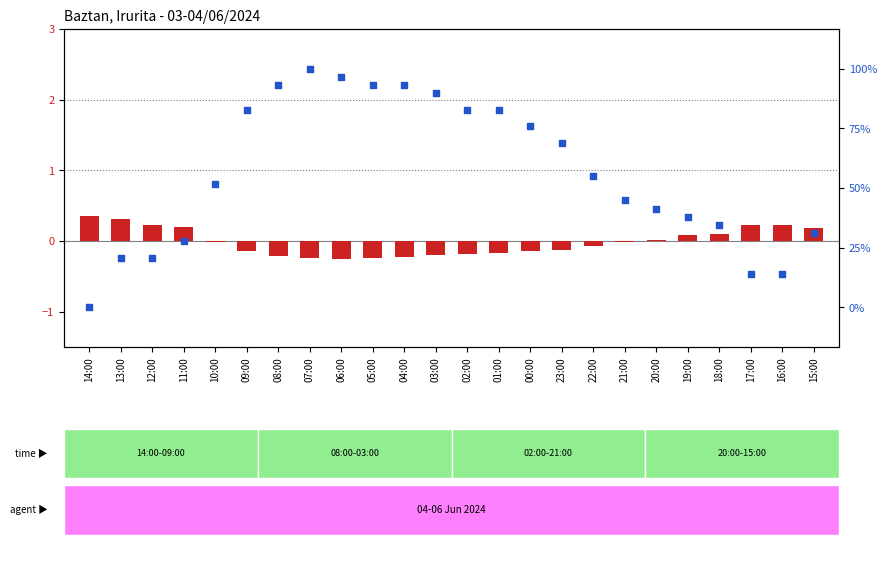

What are all the series names shown in the legend?

log2 ratio (Temp), percentile rank within the sample